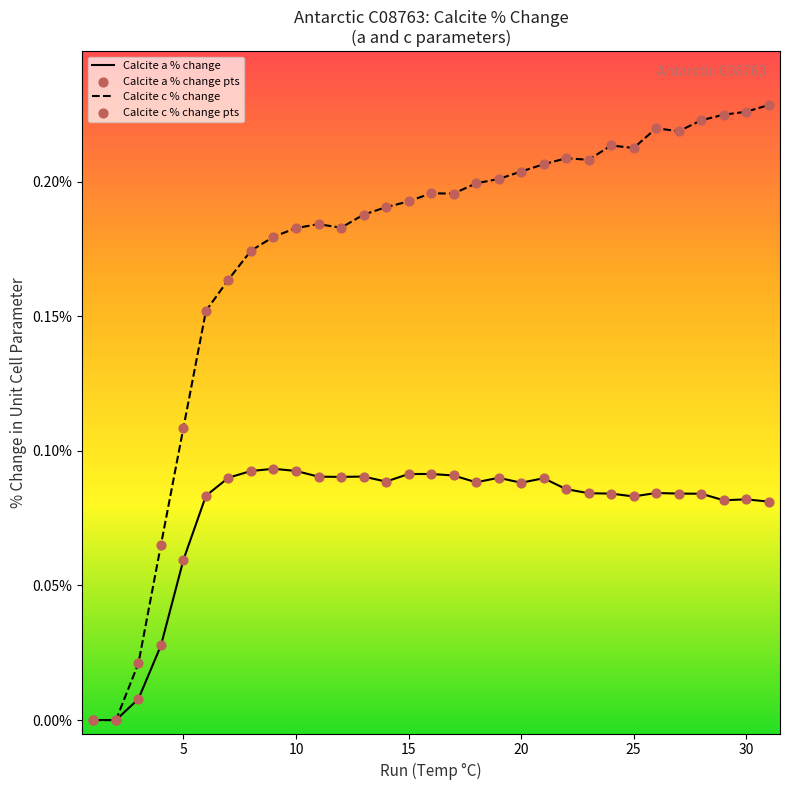

Which series has the largest range (max minus min)?

Calcite c % change